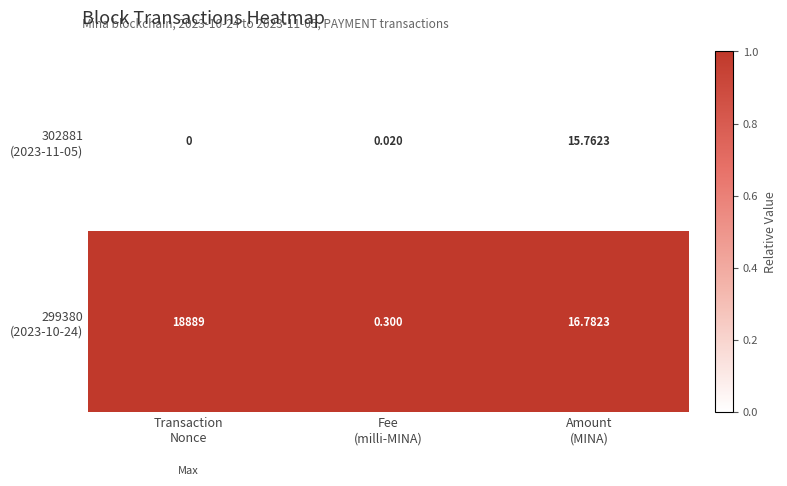

At which category is the sum across all series the highest?

Transaction
Nonce